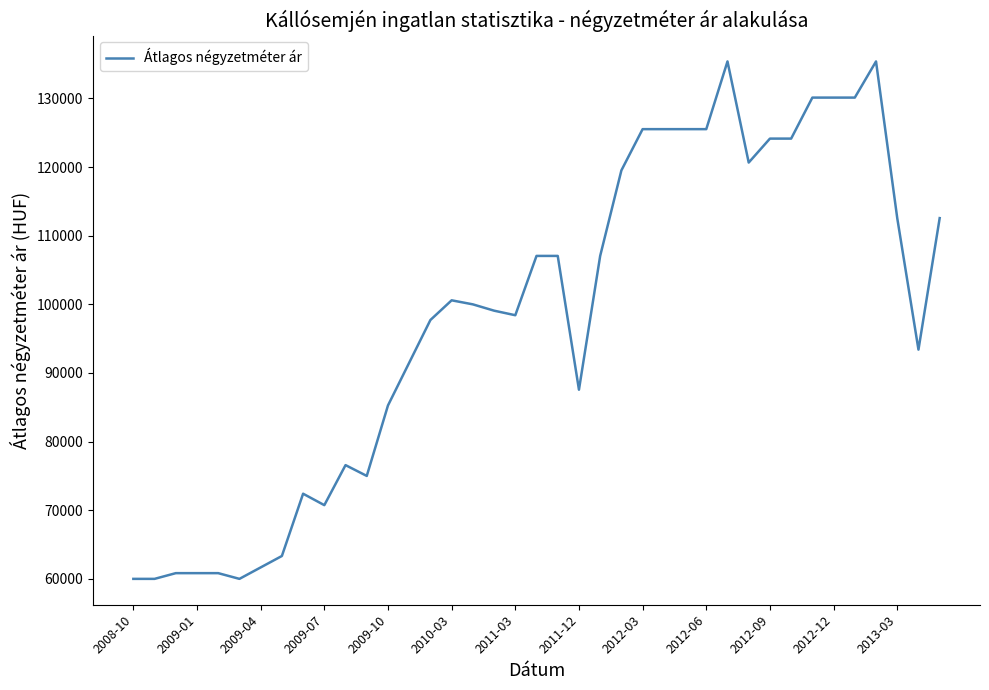

Does the chart have visible grid lines?

No